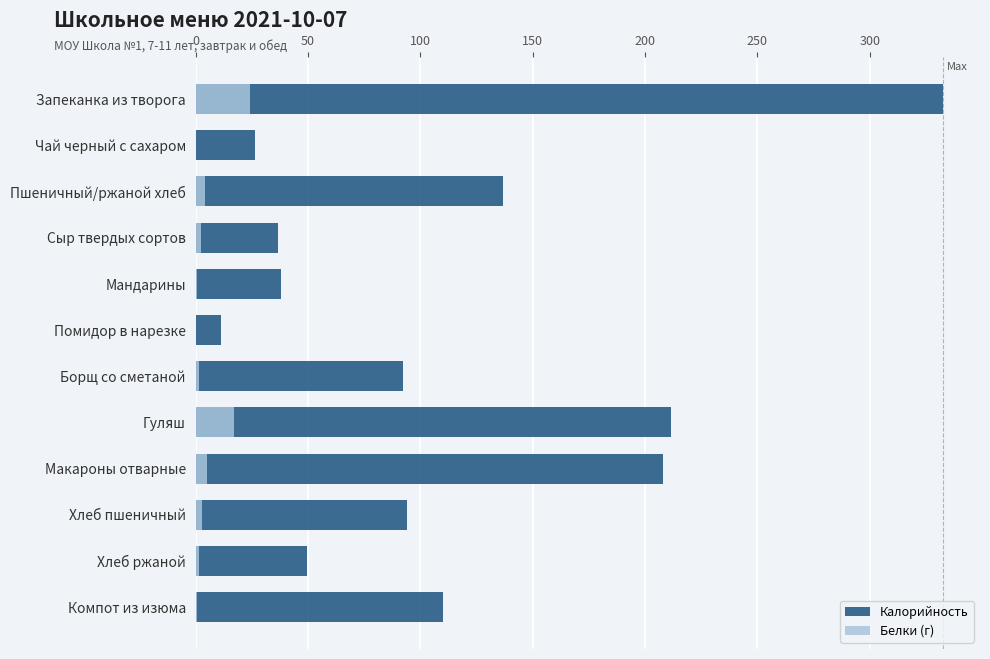

Rank the series at Борщ со сметаной from highest to lowest value.

Калорийность, Белки (г)